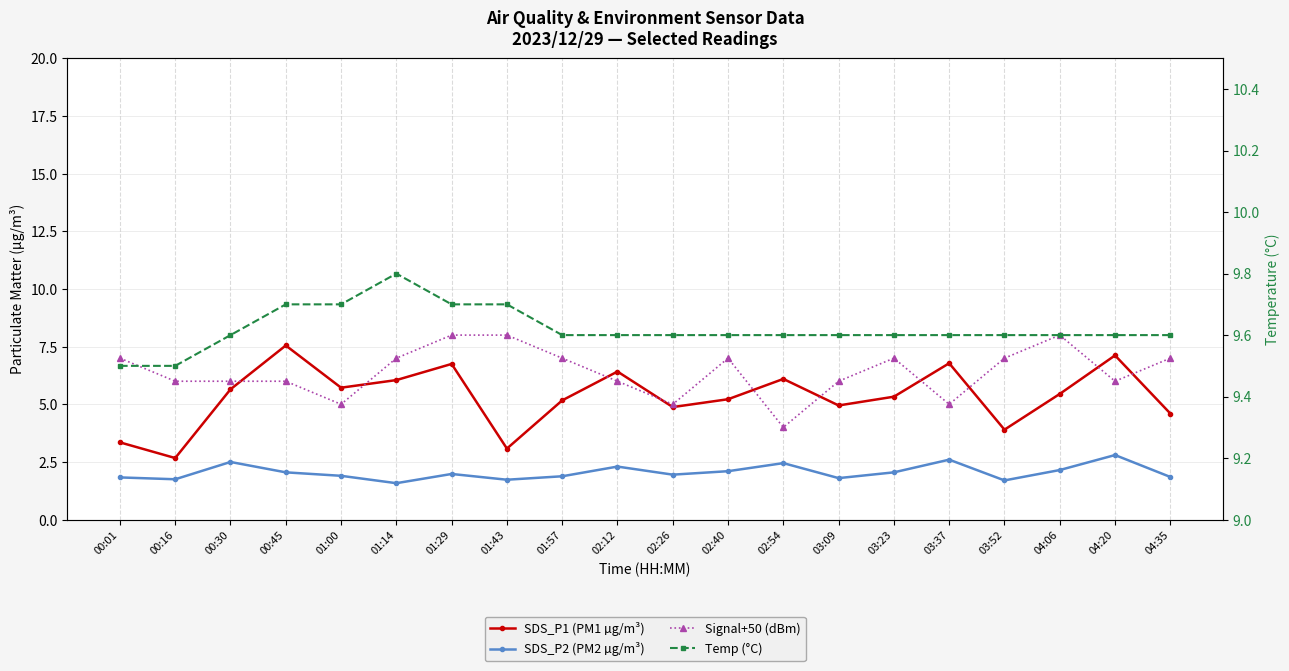

What is the difference between the maximum and second lowest values in the SDS_P2 (PM2 µg/m³) series?

1.1